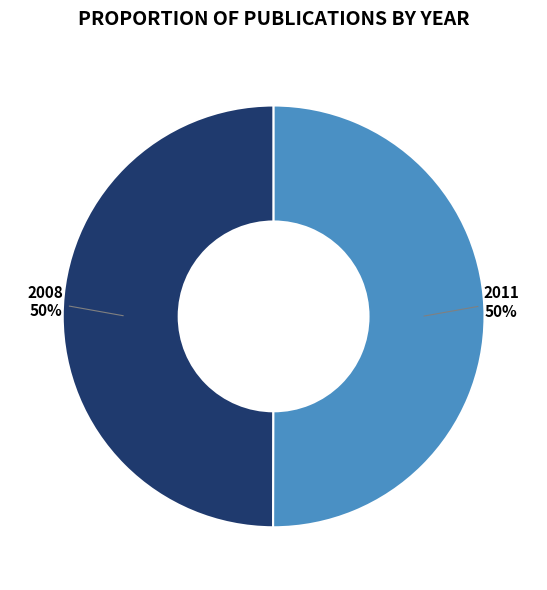

The 2008 slice represents 50% of the pie. True or false?

True